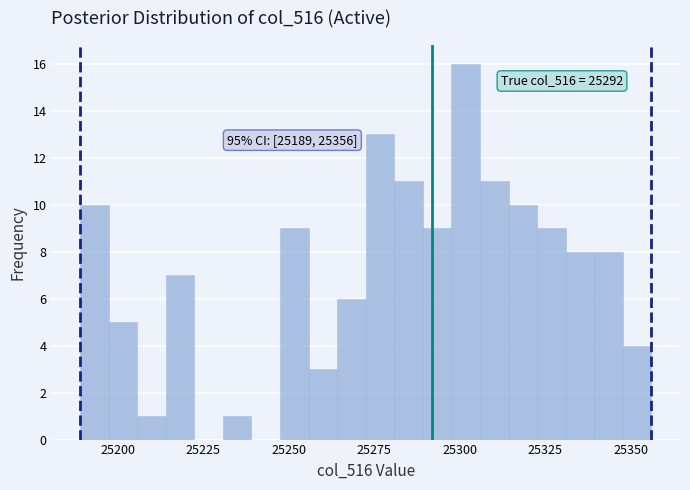

Read against the x-axis, roughly where is the centre of the tallest bar?

25300